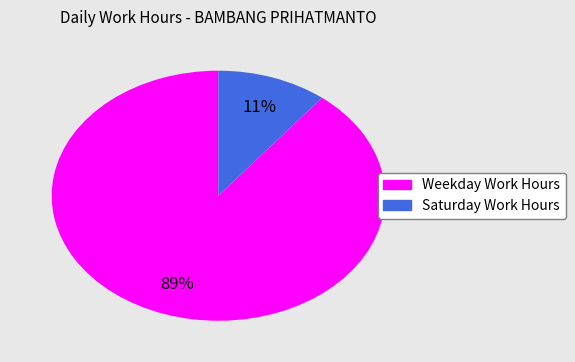

Does any single category account for the majority?

Yes